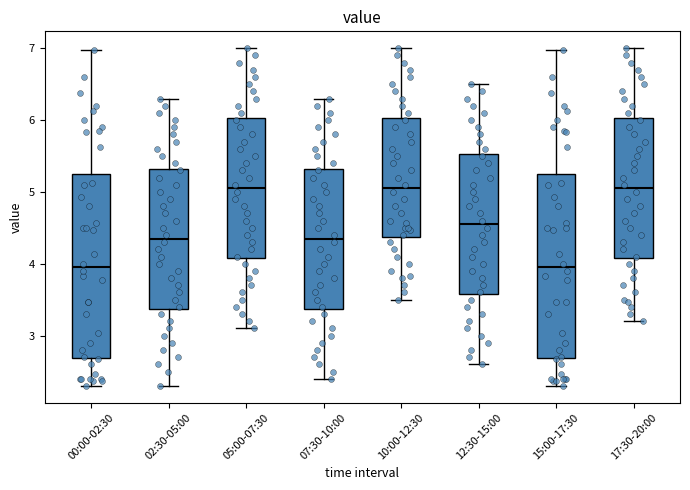

Reading left to right, transcribe this box plot: for each box, give where its median line is, the range the box spans, and where its two whiskers end, as read against the y-axis. The values are not printed on the chart, so give them approximately, as read against the axis.

00:00-02:30: median 4.0, box 2.7 to 5.3, whiskers 2.3 to 7.0
02:30-05:00: median 4.4, box 3.4 to 5.3, whiskers 2.3 to 6.3
05:00-07:30: median 5.1, box 4.1 to 6.0, whiskers 3.1 to 7.0
07:30-10:00: median 4.4, box 3.4 to 5.3, whiskers 2.4 to 6.3
10:00-12:30: median 5.1, box 4.4 to 6.0, whiskers 3.5 to 7.0
12:30-15:00: median 4.6, box 3.6 to 5.5, whiskers 2.6 to 6.5
15:00-17:30: median 4.0, box 2.7 to 5.3, whiskers 2.3 to 7.0
17:30-20:00: median 5.1, box 4.1 to 6.0, whiskers 3.2 to 7.0